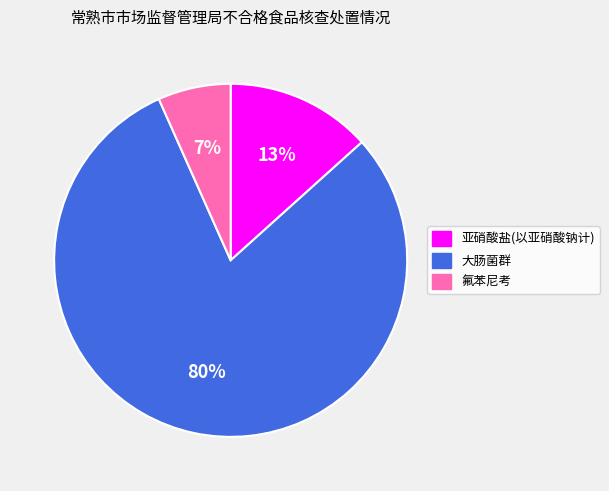

Which category accounts for the majority?

大肠菌群